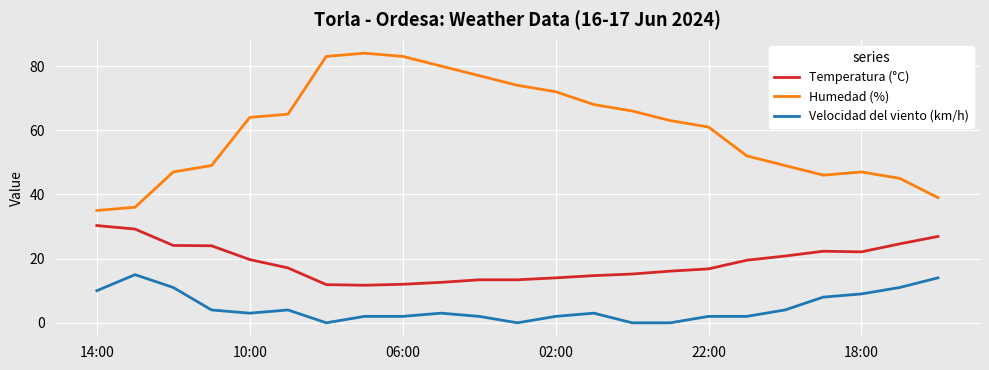

List the series in order of their overall mean, lowest first.

Velocidad del viento (km/h), Temperatura (°C), Humedad (%)